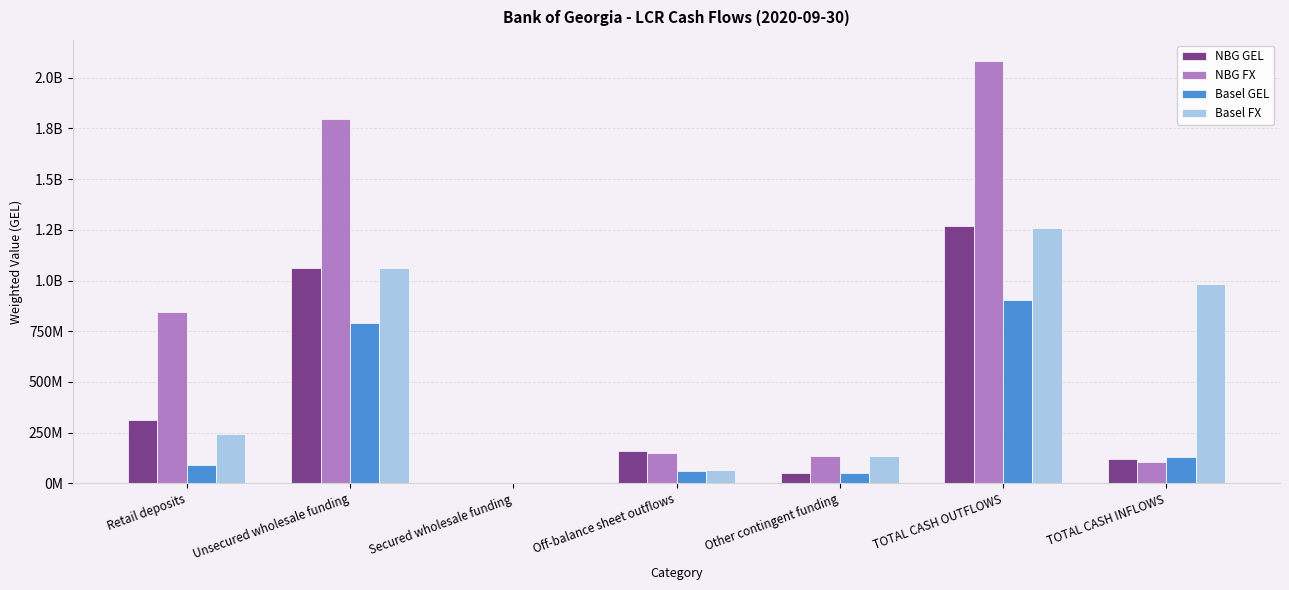

The NBG GEL series shows 47267635.3 at Off-balance sheet outflows. True or false?

False